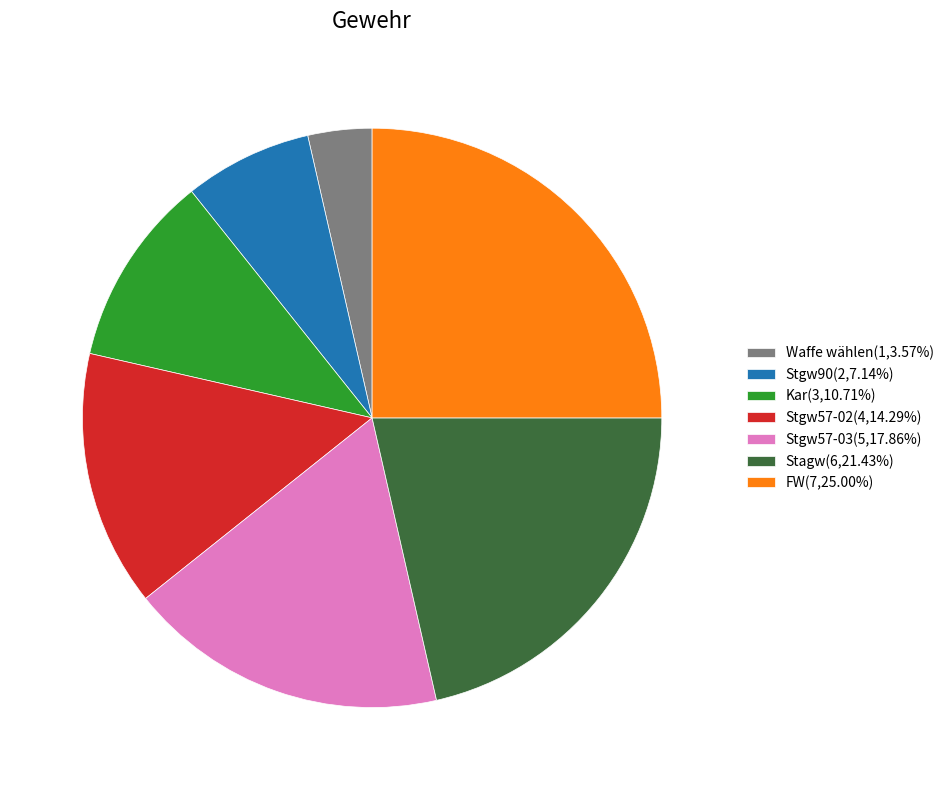

Count the number of slices in the pie.

7